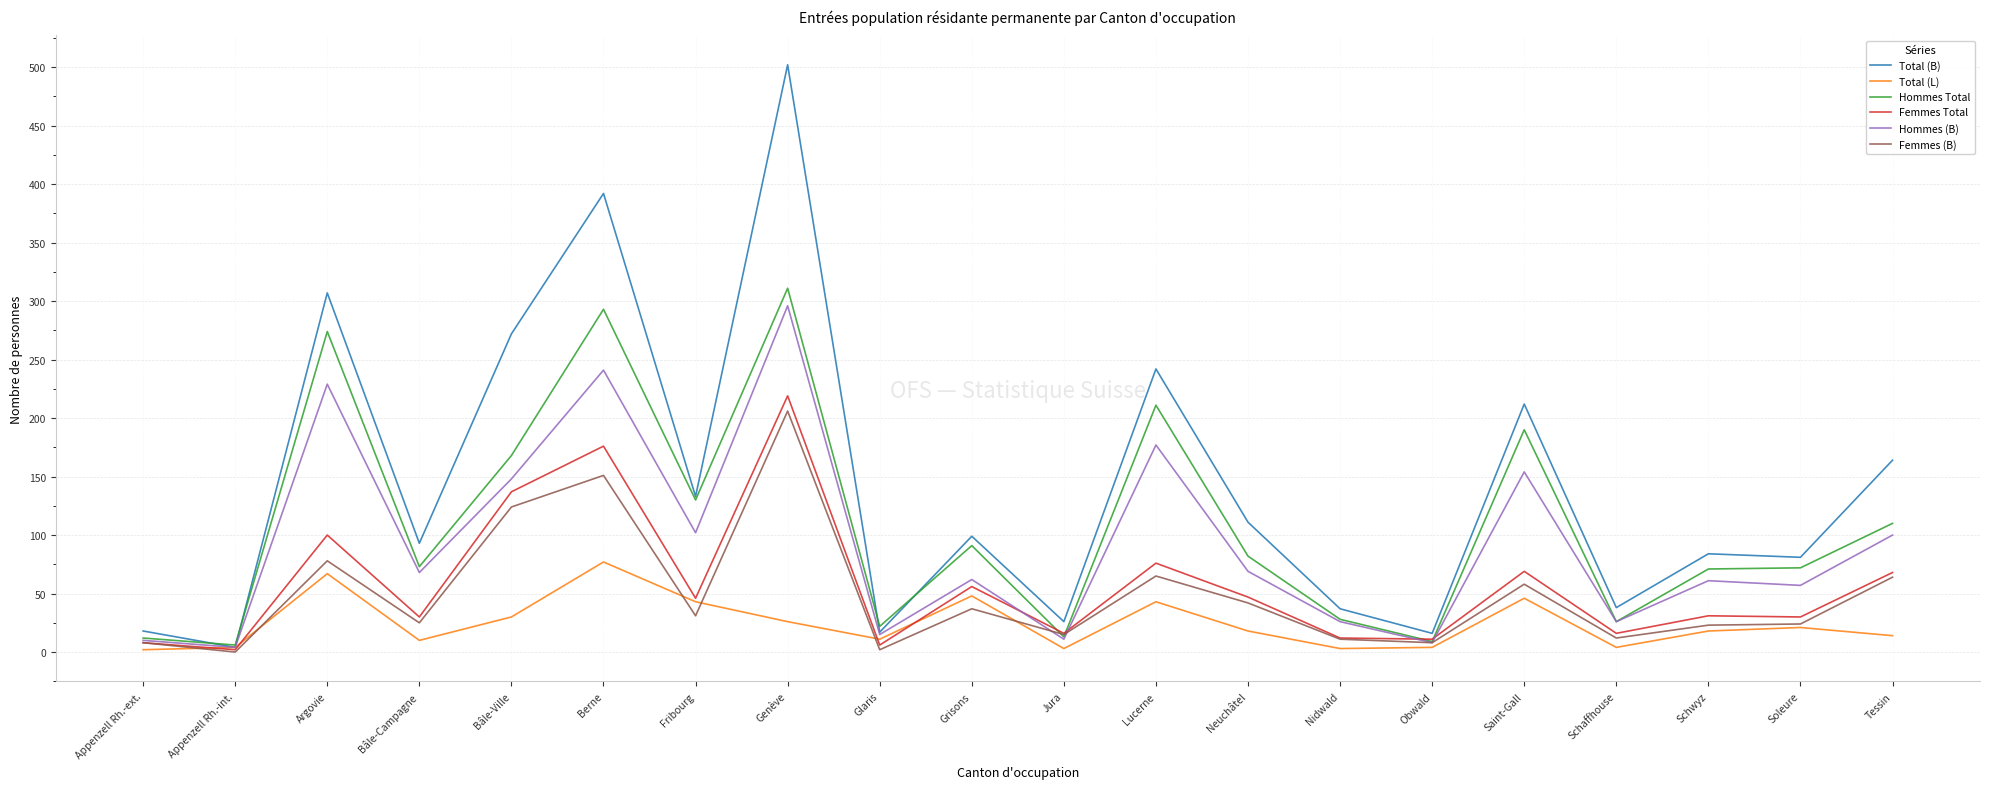

The Hommes Total series shows 12 at Appenzell Rh.-ext.. True or false?

True